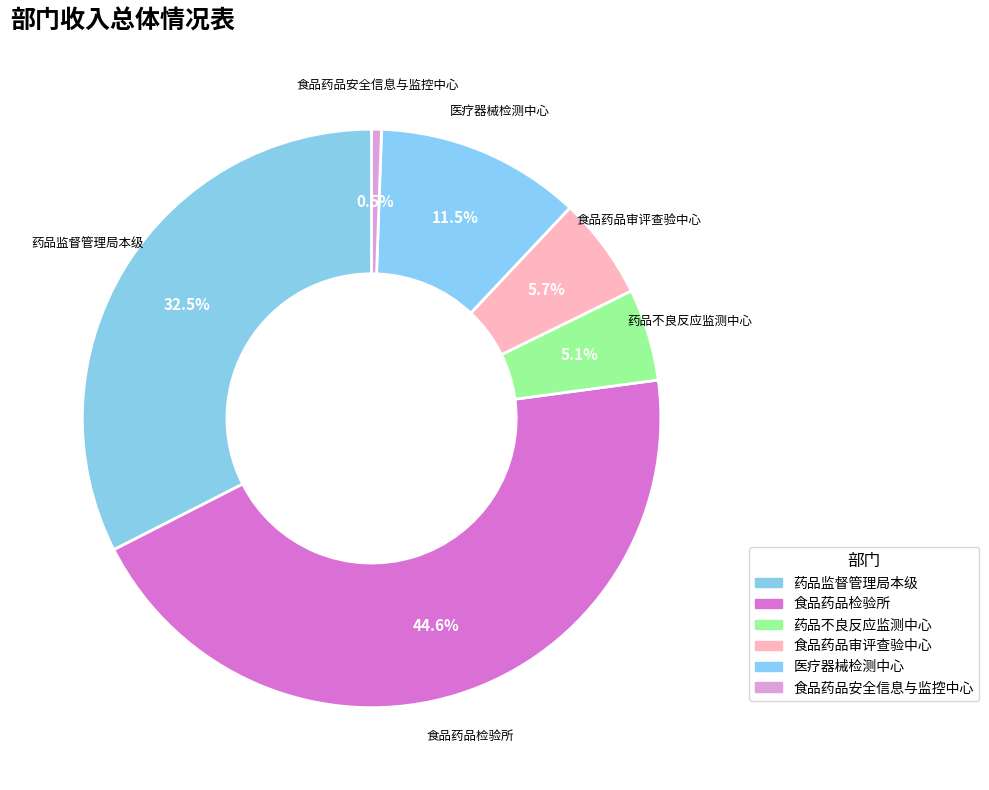

Count the number of slices in the pie.

6